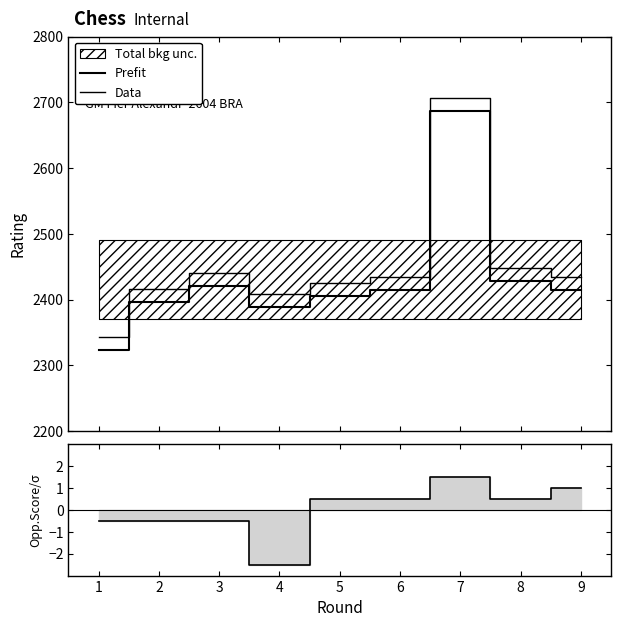

In Opp. Score – mean, how many points are higher than both neighbors (excluding endpoints)?

1